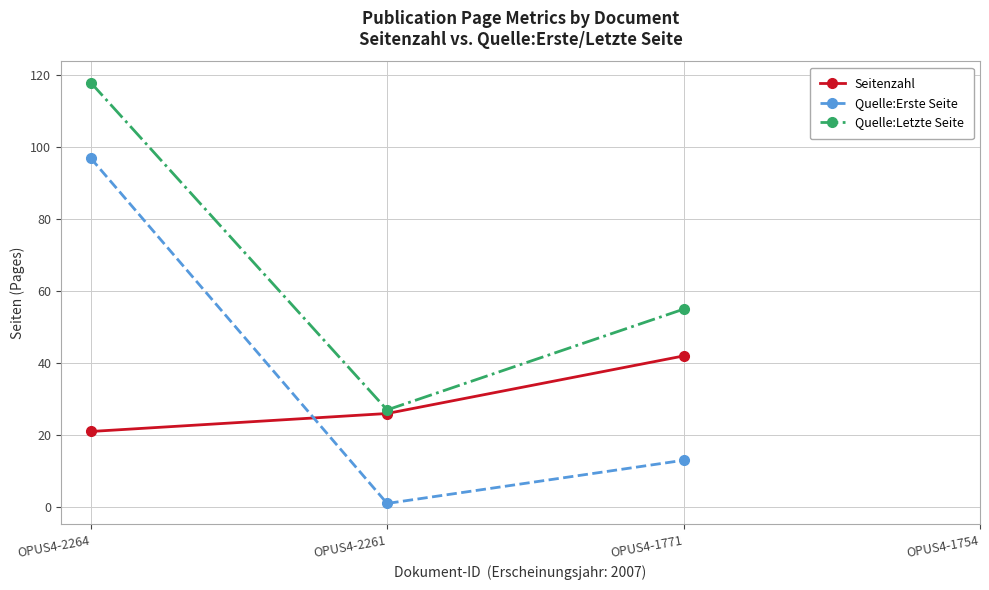

Between OPUS4-2261 and OPUS4-2264, which is larger?

OPUS4-2261